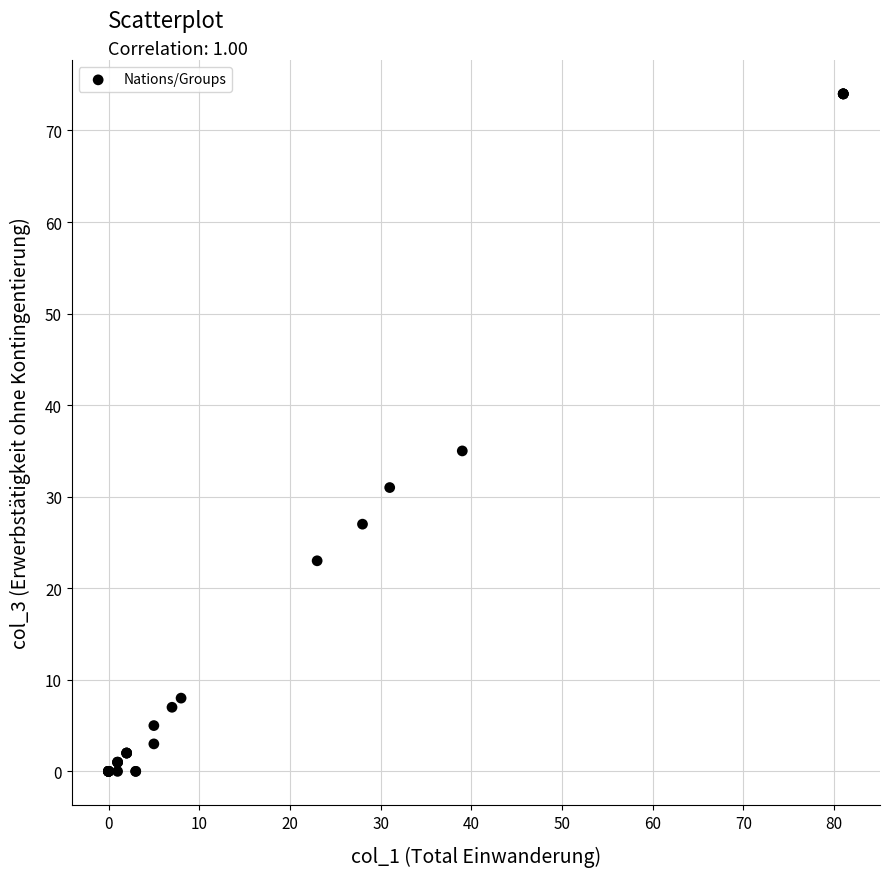

What Y value in the scatter plot is closest to 37?

35